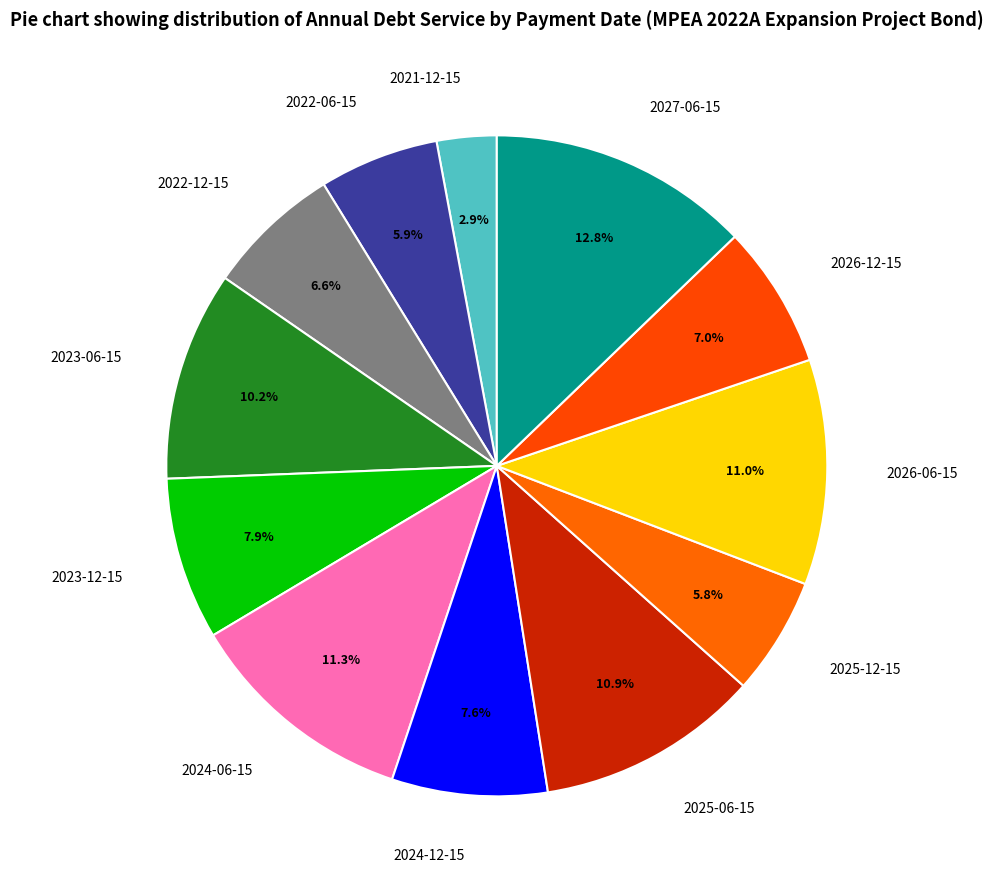

Approximately how many times larger is the value at 2021-12-15 compared to 2023-12-15?

0.4